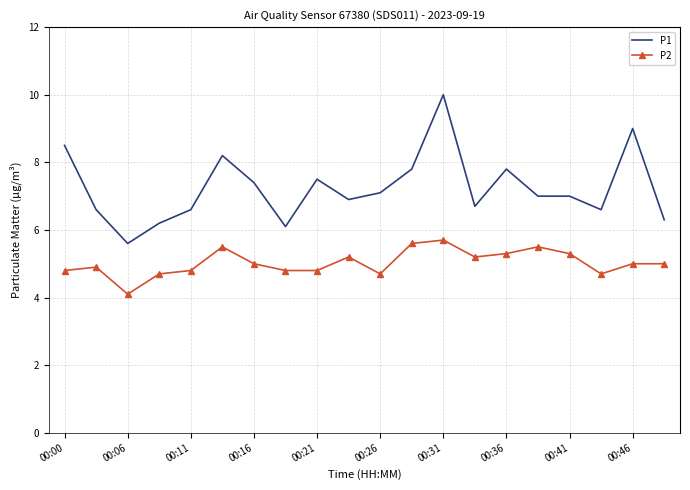

Which series has the largest total across all categories?

P1